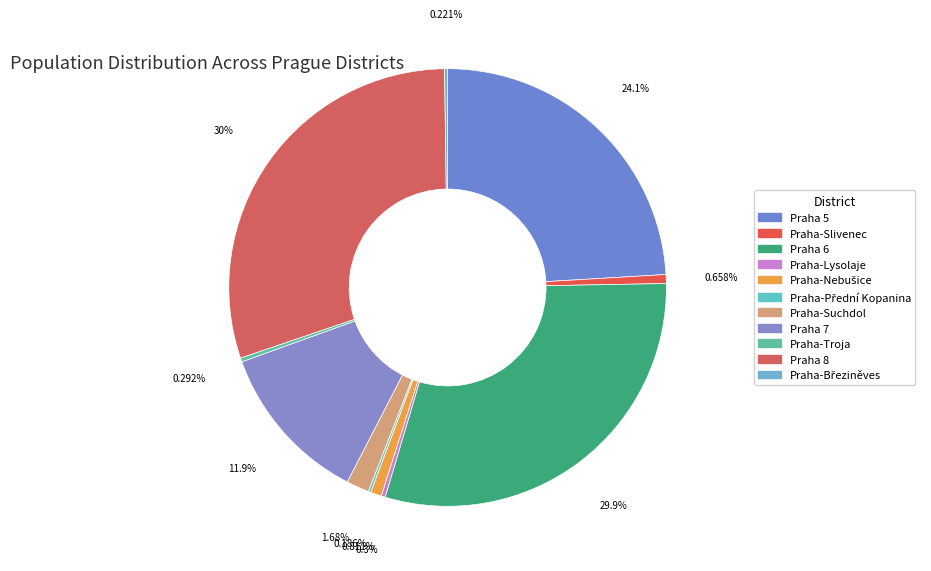

How much of the chart is everything except Praha 5?

75.9%